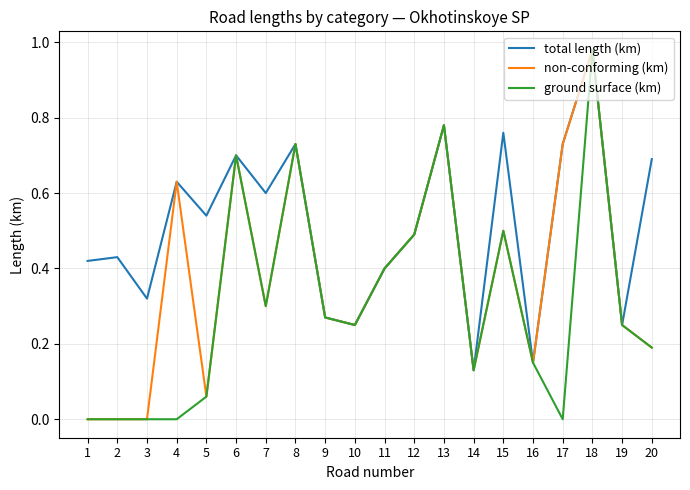

Rank the series by their average value, from highest to lowest.

total length (km), non-conforming (km), ground surface (km)